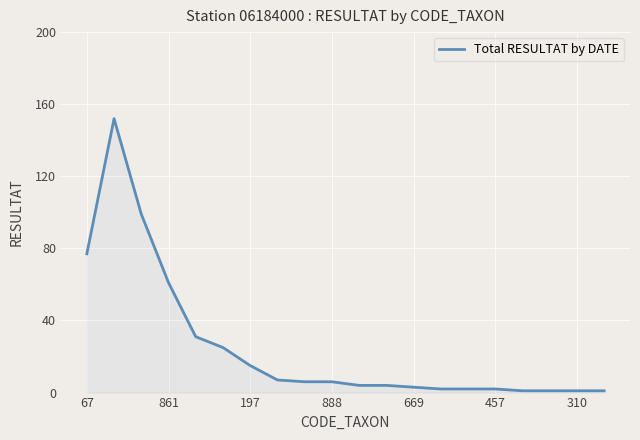

What is the maximum value shown in the chart?

152